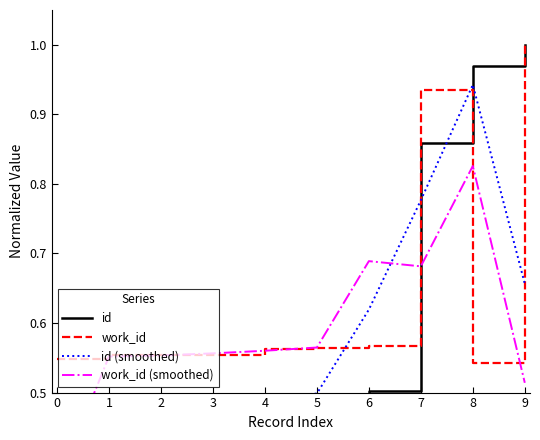

True or false: id has more than 0 interior local peaks.

False